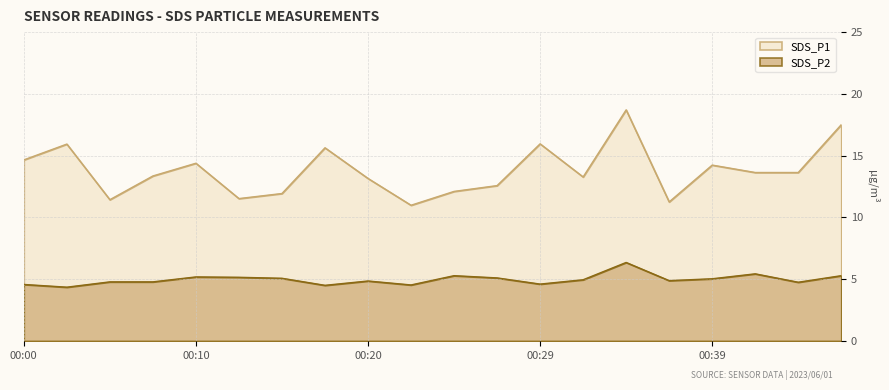

Count the number of categories in the chart.

20